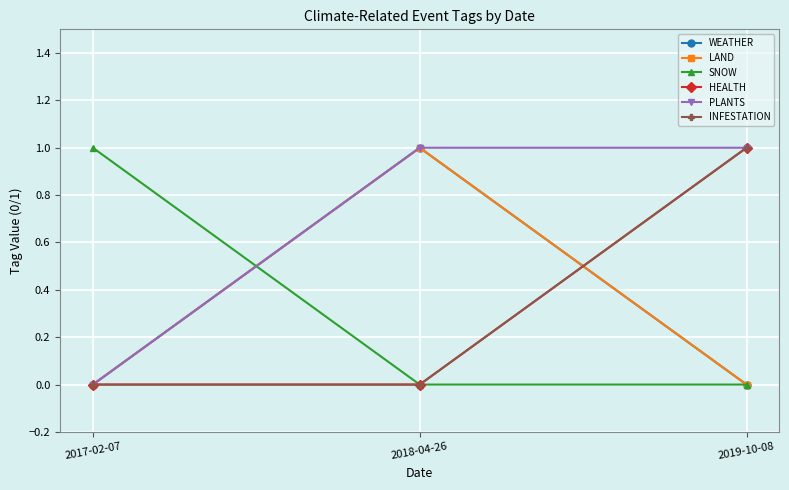

At which category does the chart reach its peak across all series?

2018-04-26